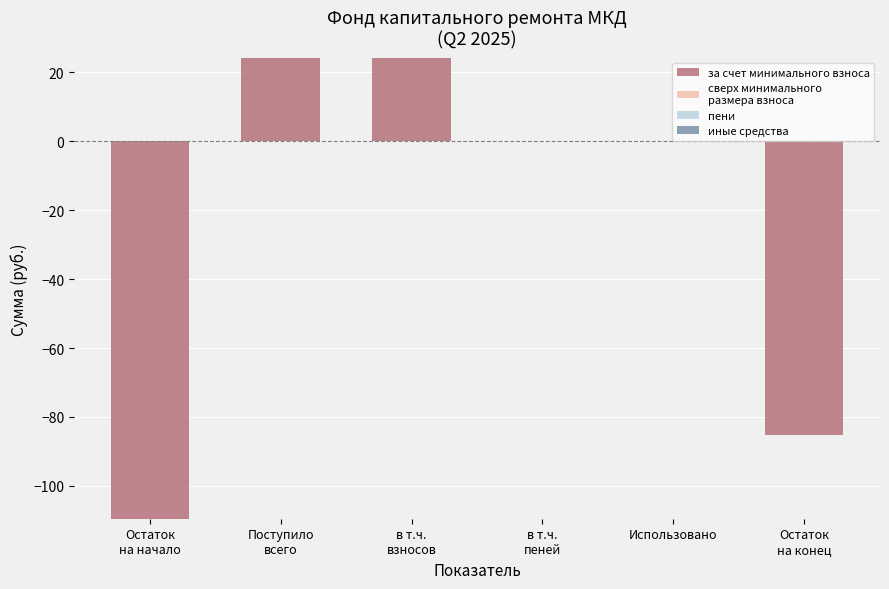

What are all the series names shown in the legend?

за счет минимального взноса, сверх минимального
размера взноса, пени, иные средства